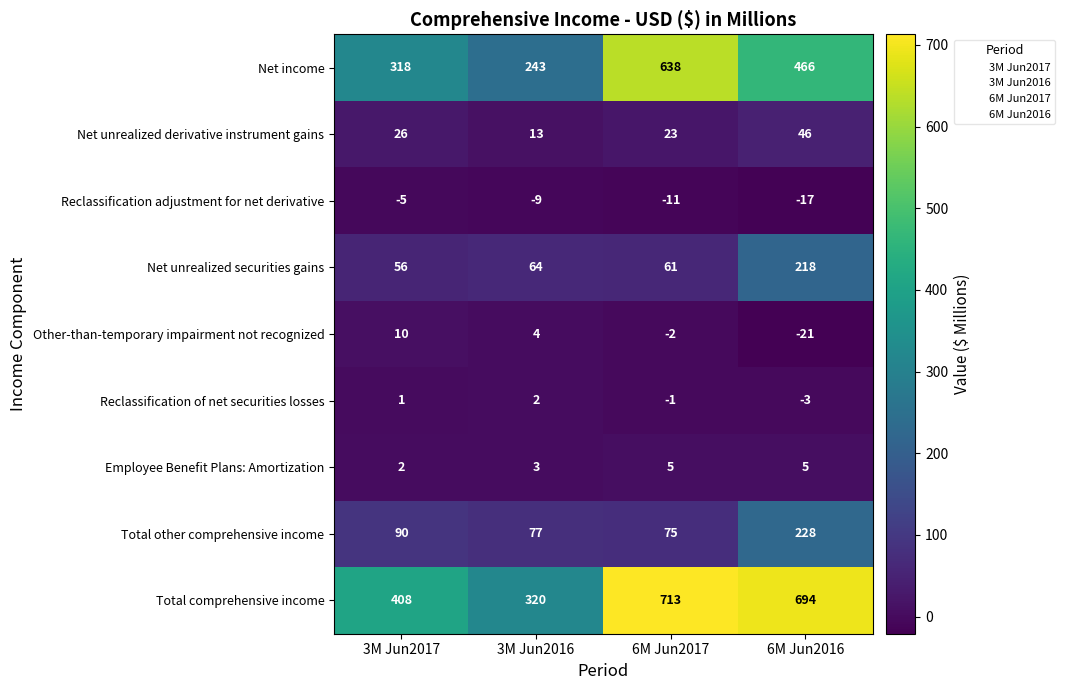

At how many categories does at least one series exceed 545?

2